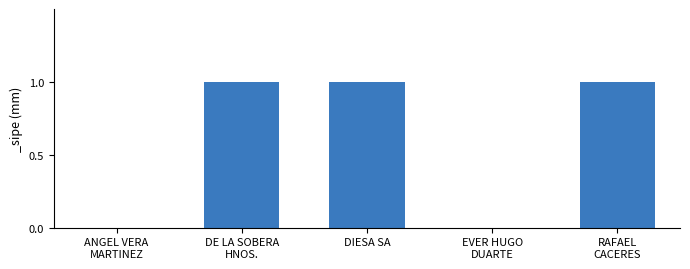

Reading right to left, transcribe all the data shown in this chart.

RAFAEL
CACERES=1	EVER HUGO
DUARTE=0	DIESA SA=1	DE LA SOBERA
HNOS.=1	ANGEL VERA
MARTINEZ=0